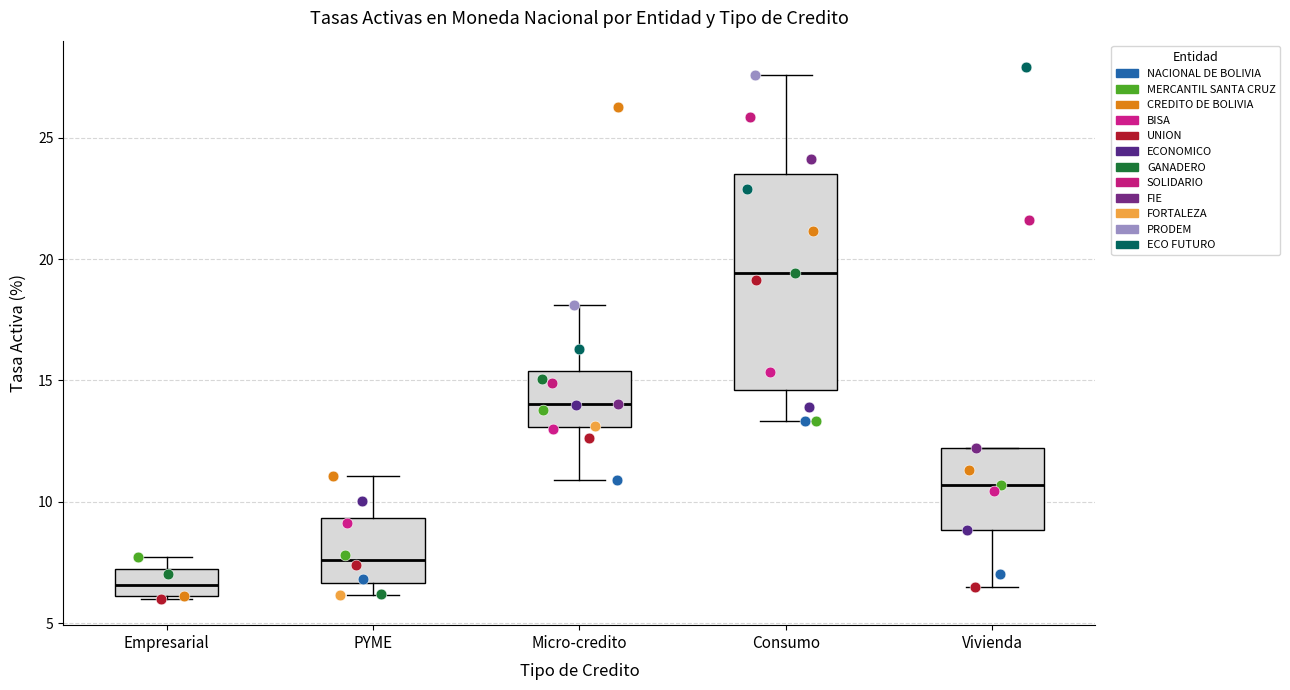

Which box's median line is the highest?

Consumo